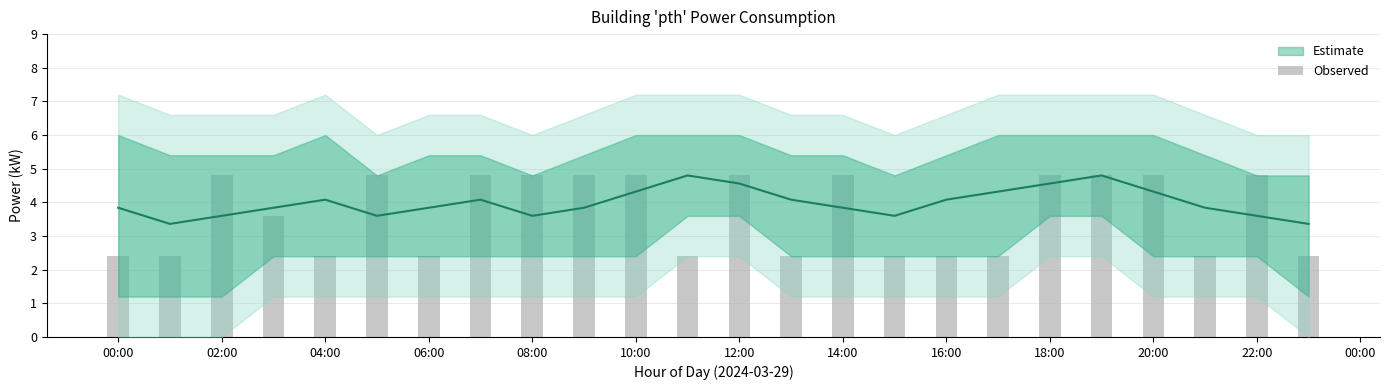

What is the average value?

3.6